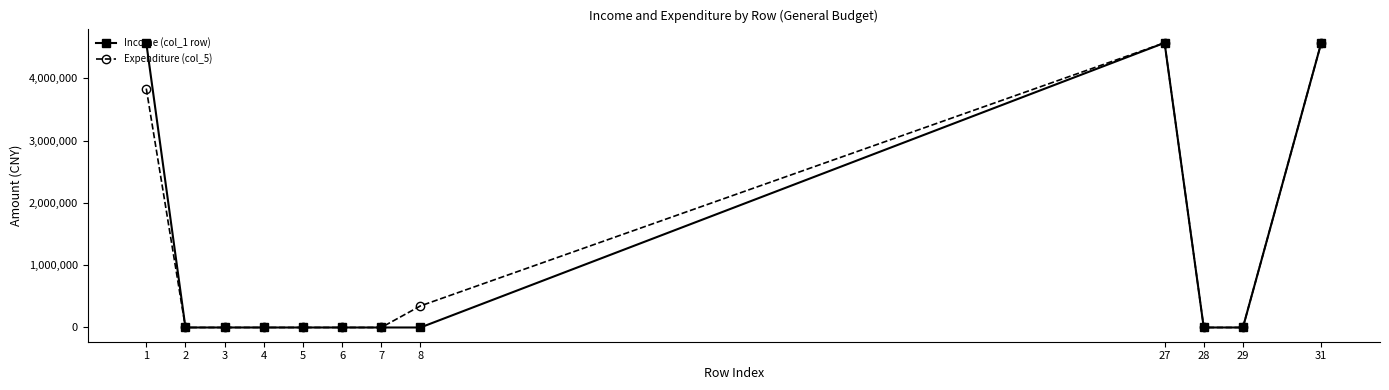

At how many categories does at least one series exceed 1889129?

3